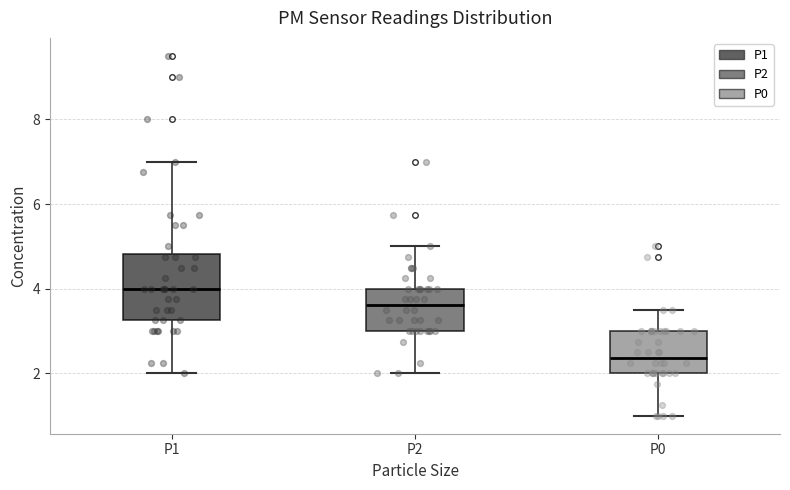

Where does the median line of the box for P2 sit on the y-axis? The values are not printed on the chart, so give them approximately, as read against the axis.

3.6